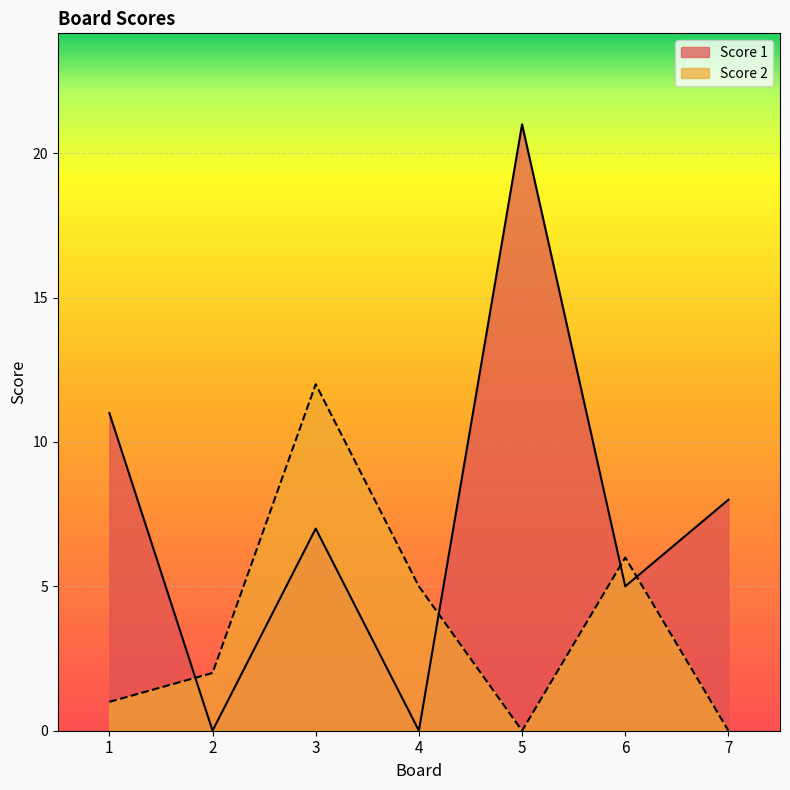

At 5, list the series in order from largest to smallest.

Score 1, Score 2